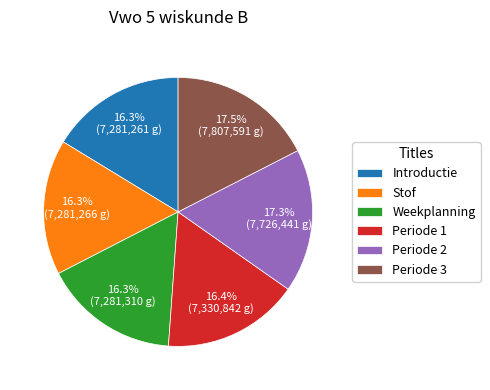

Combined, do Periode 2 and Weekplanning account for over 50%?

No